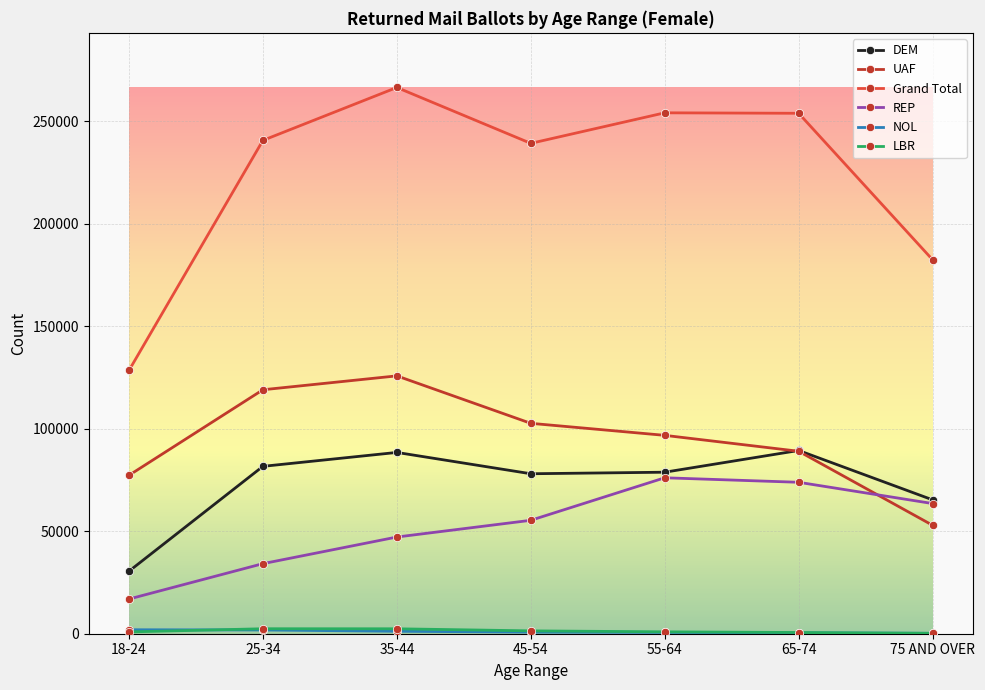

What is the difference between the second highest and second lowest values in the DEM series?

23129